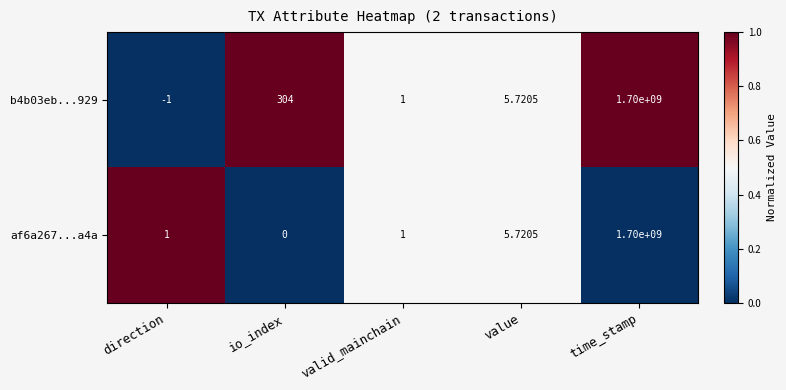

At how many categories does at least one series exceed 0?

5